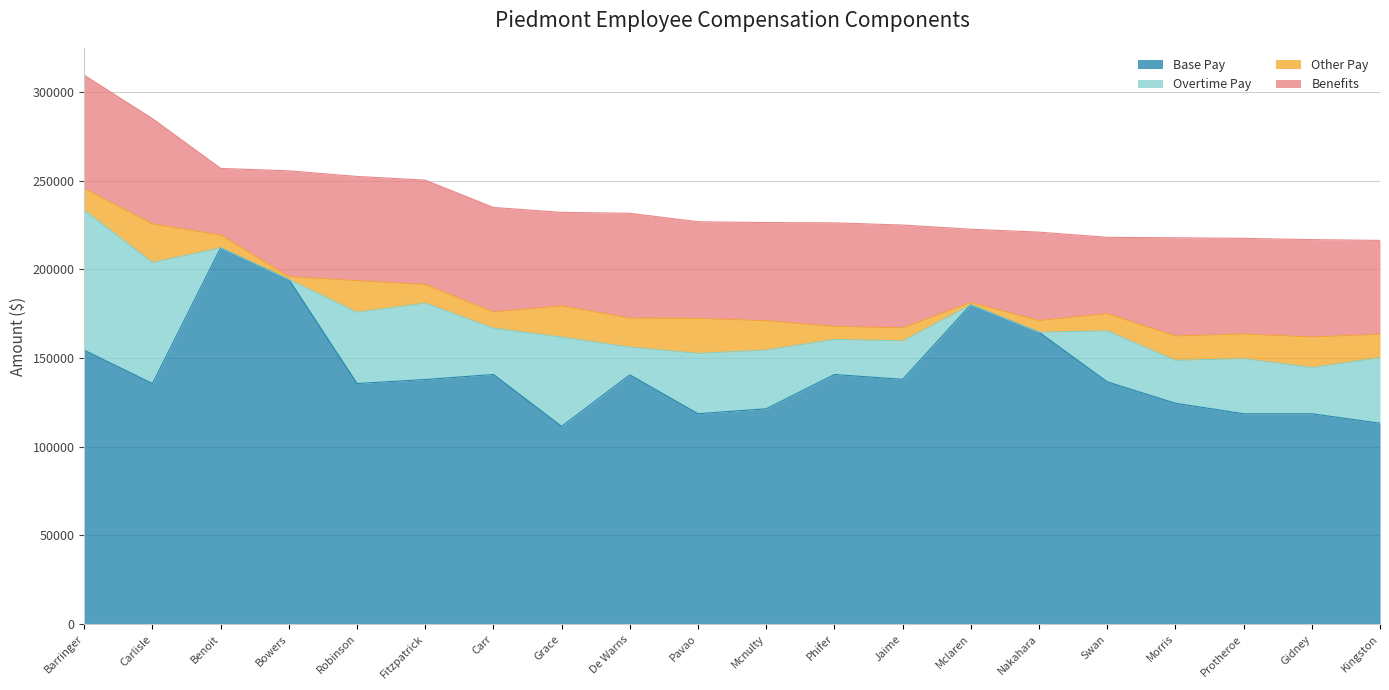

At which category is the sum across all series the highest?

Barringer